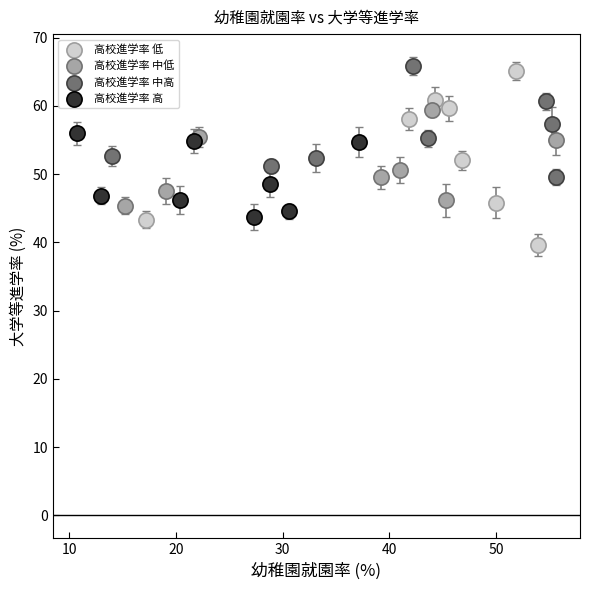

Which series has the widest spread of Y values?

高校進学率 低